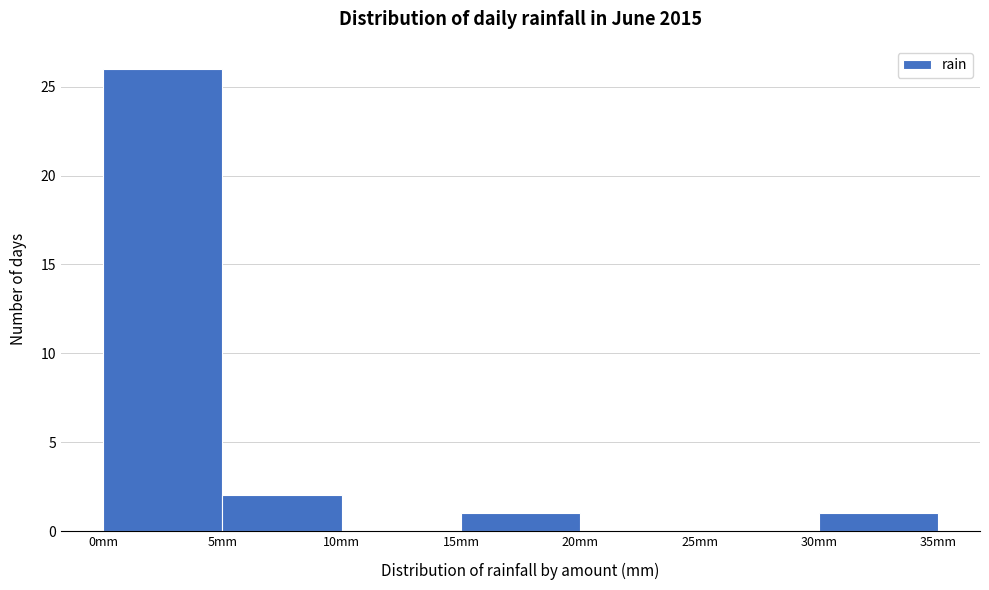

Over which range of the x-axis is the bar tallest?

0 to 5